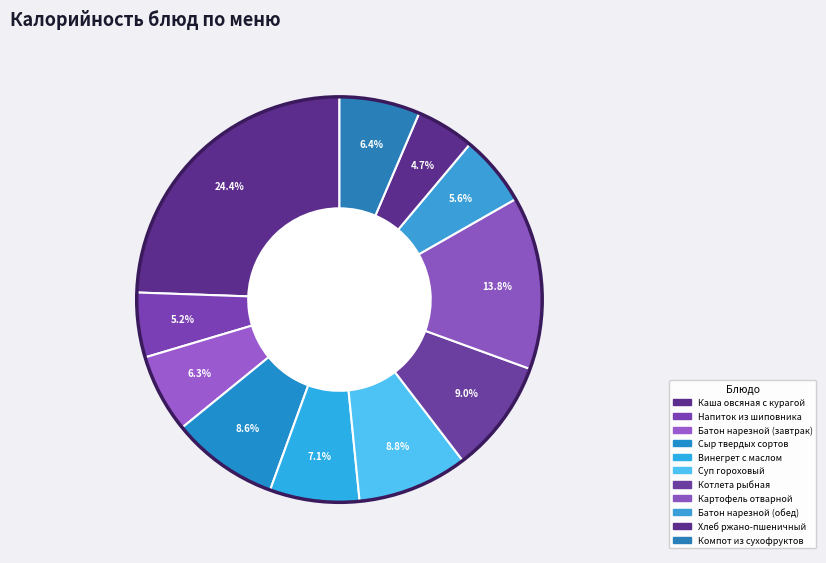

Does Хлеб ржано-пшеничный account for over 50% of the chart?

No